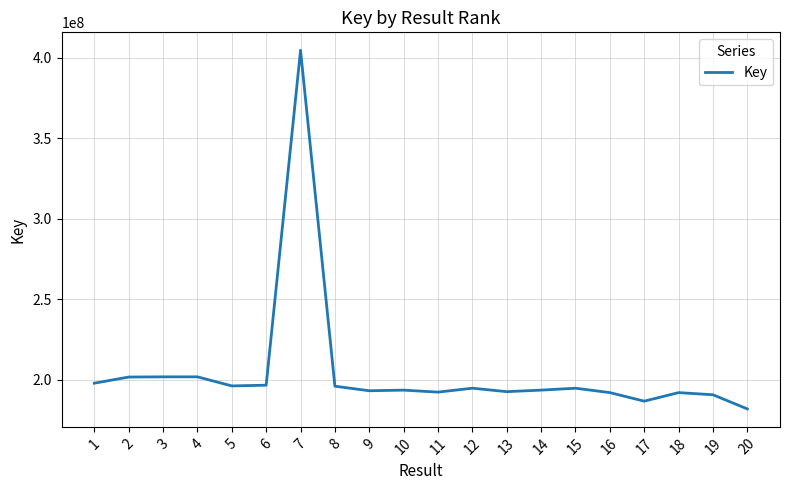

The value at 4 is 201881472. True or false?

True